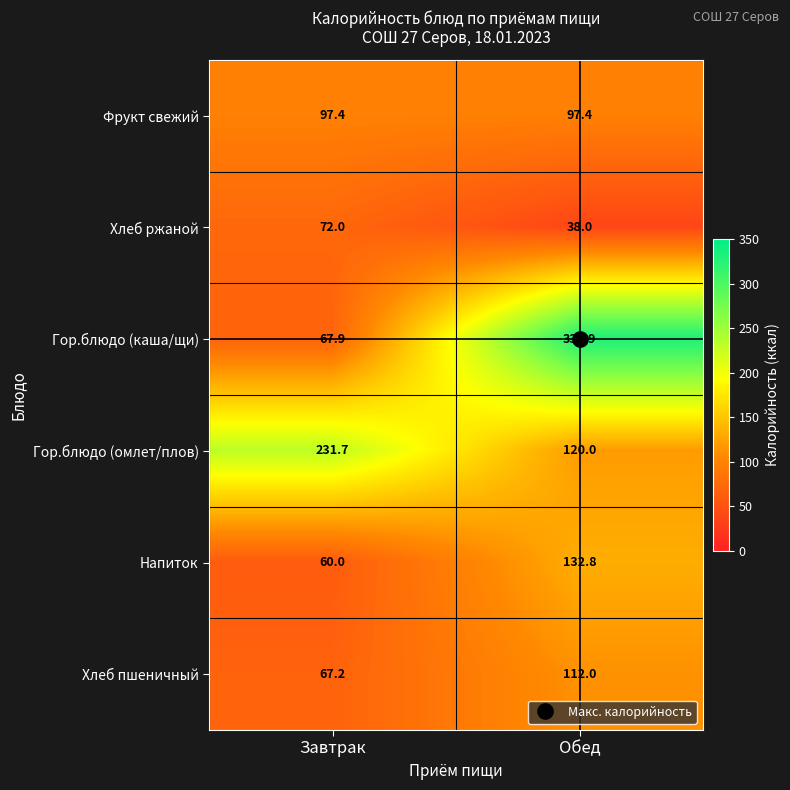

What is the difference between the highest and lowest values at Завтрак?

171.7